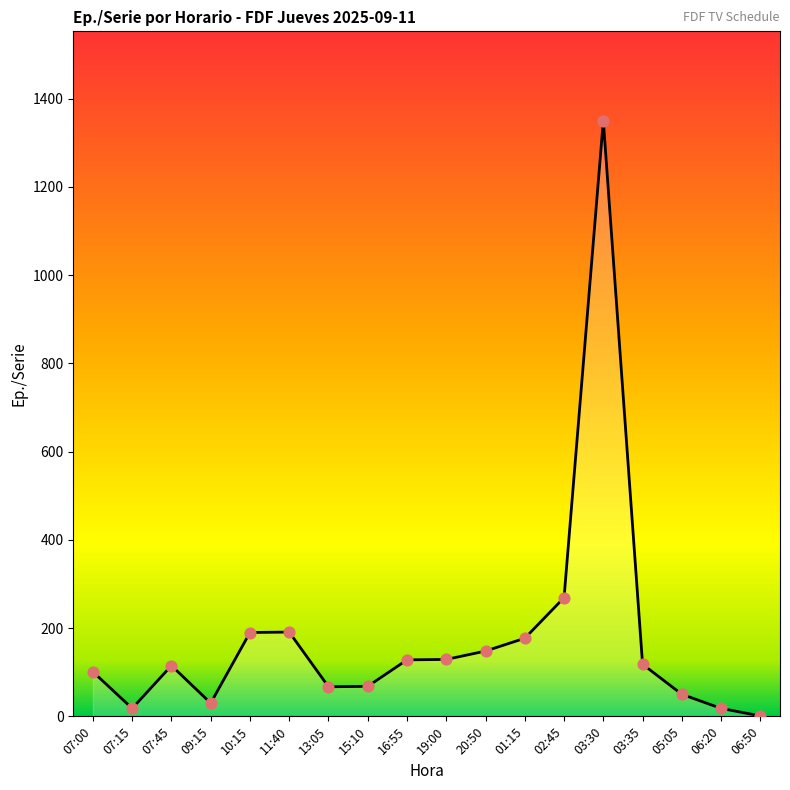

What is the ratio of the value at 07:00 to the value at 03:35?

0.9